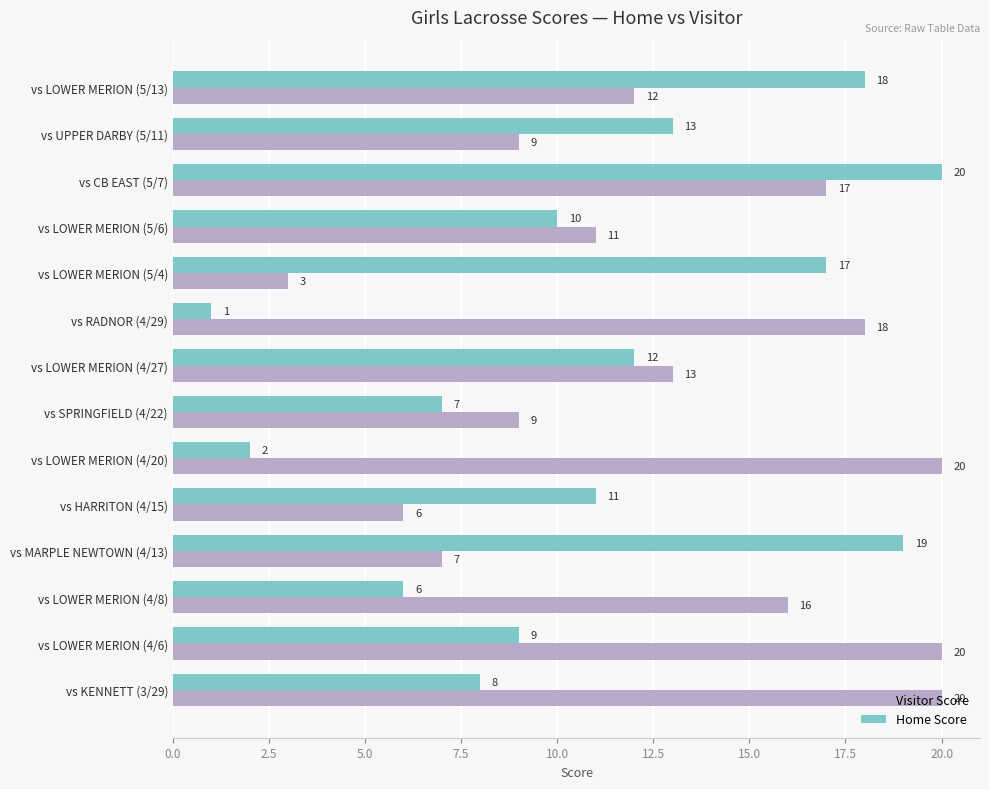

At which label does Home Score reach its minimum?

vs RADNOR (4/29)